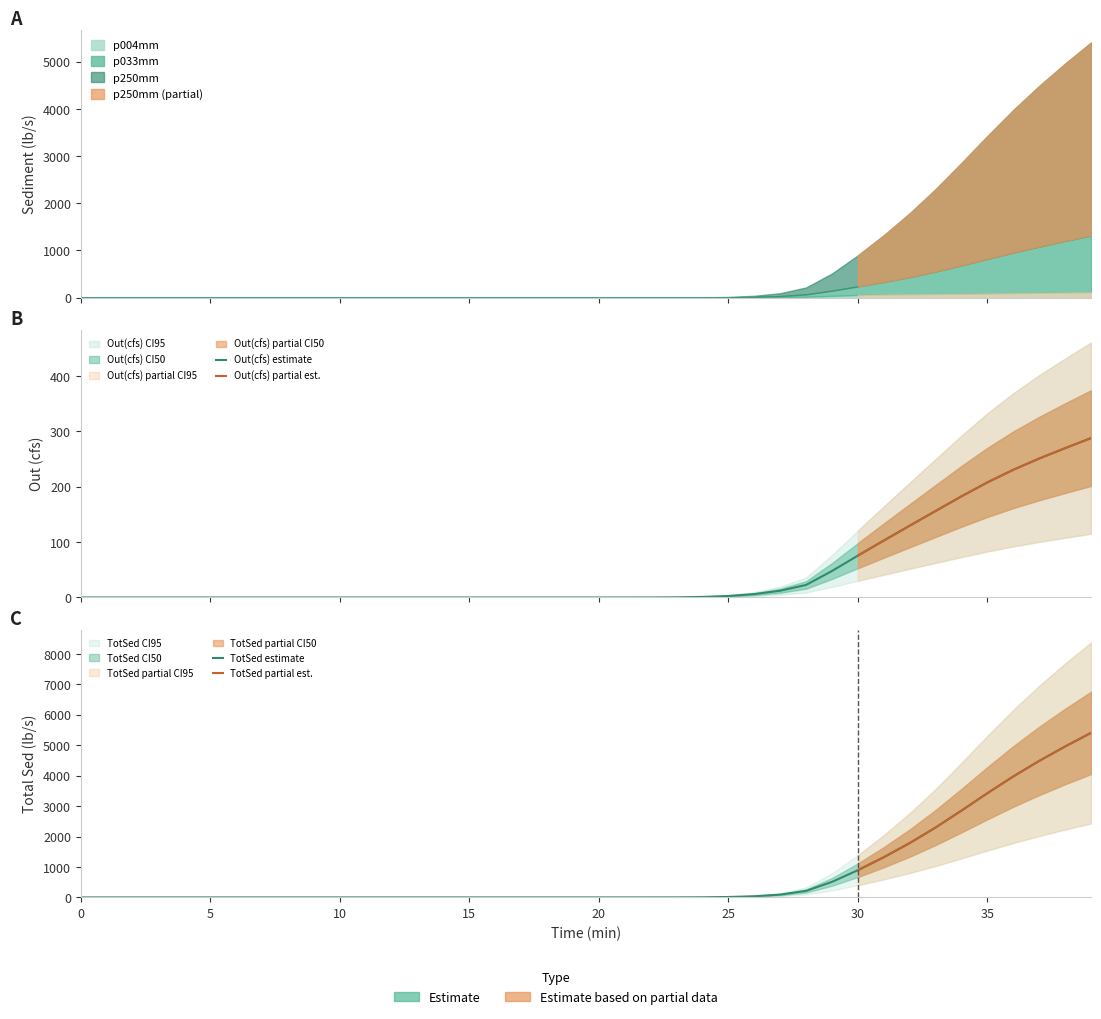

How many lines are shown in the chart?

2